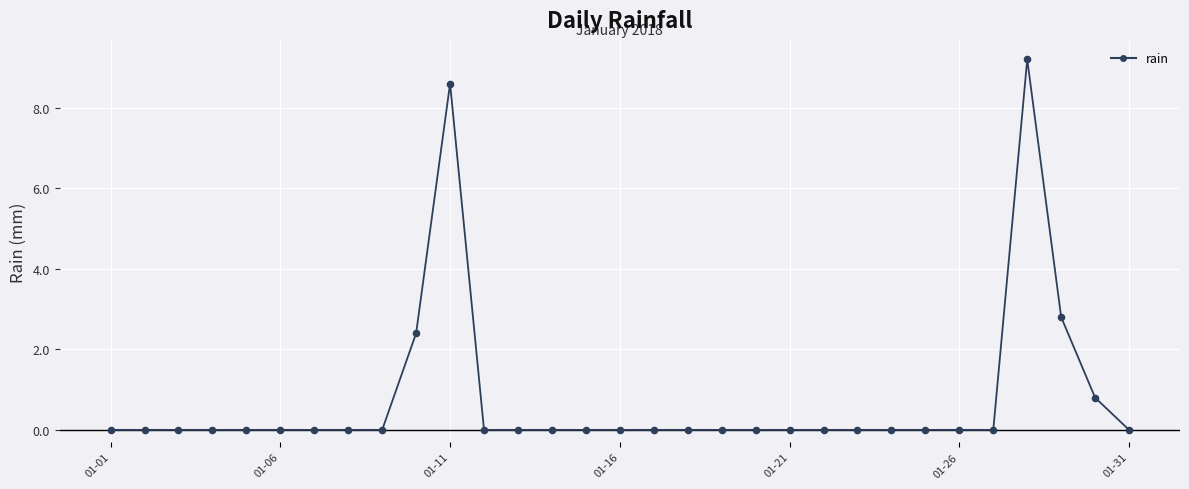

What is the greatest value displayed?

9.2